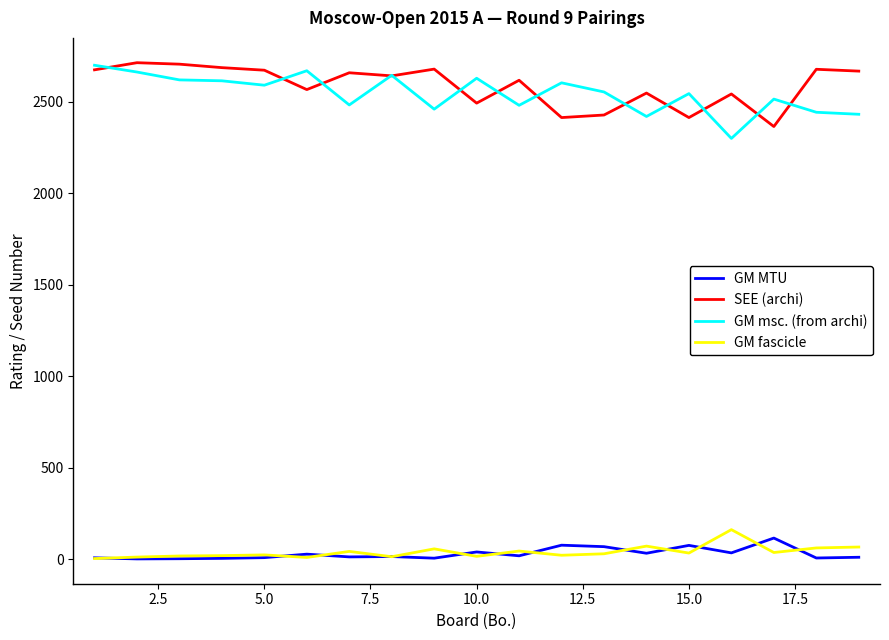

True or false: GM fascicle has more than 0 points higher than both neighbors.

True